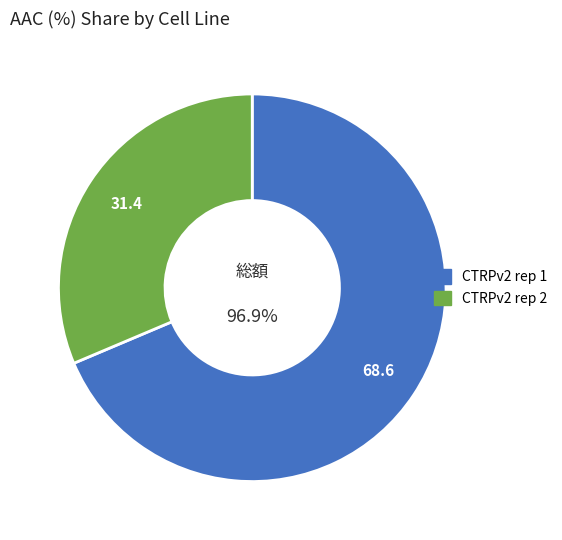

Is it true that CTRPv2 rep 1 is 69% of the pie?

True